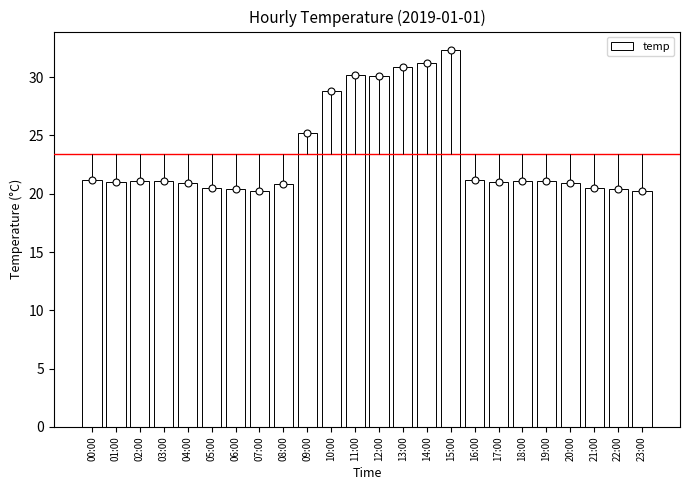

Reading left to right, list all the values displayed in this chart.

21.2	21.0	21.1	21.1	20.9	20.5	20.4	20.2	20.8	25.2	28.8	30.2	30.1	30.9	31.2	32.3	21.2	21.0	21.1	21.1	20.9	20.5	20.4	20.2